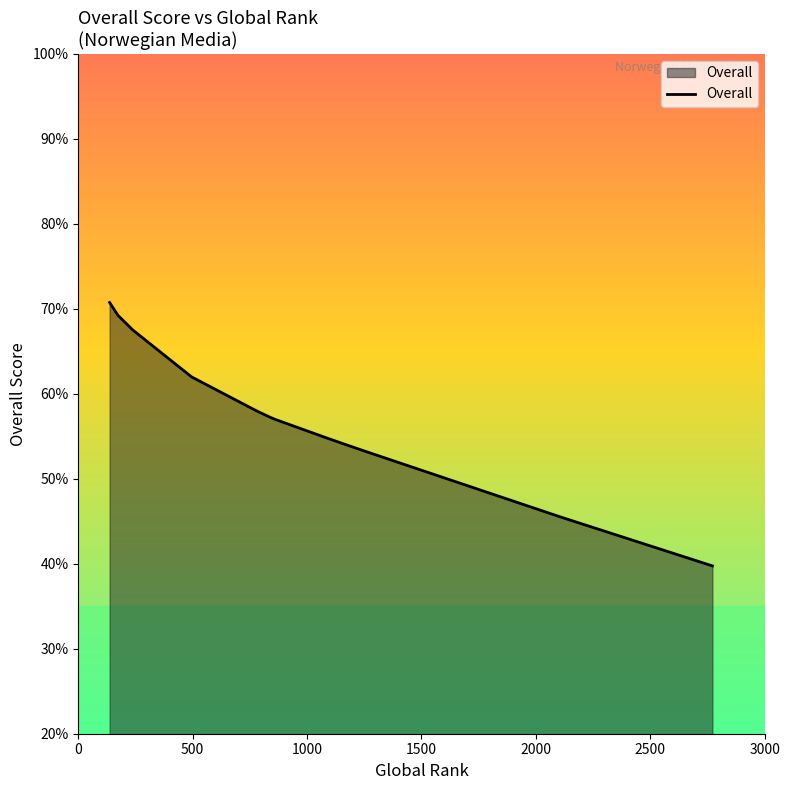

What is the smallest value displayed?

39.8